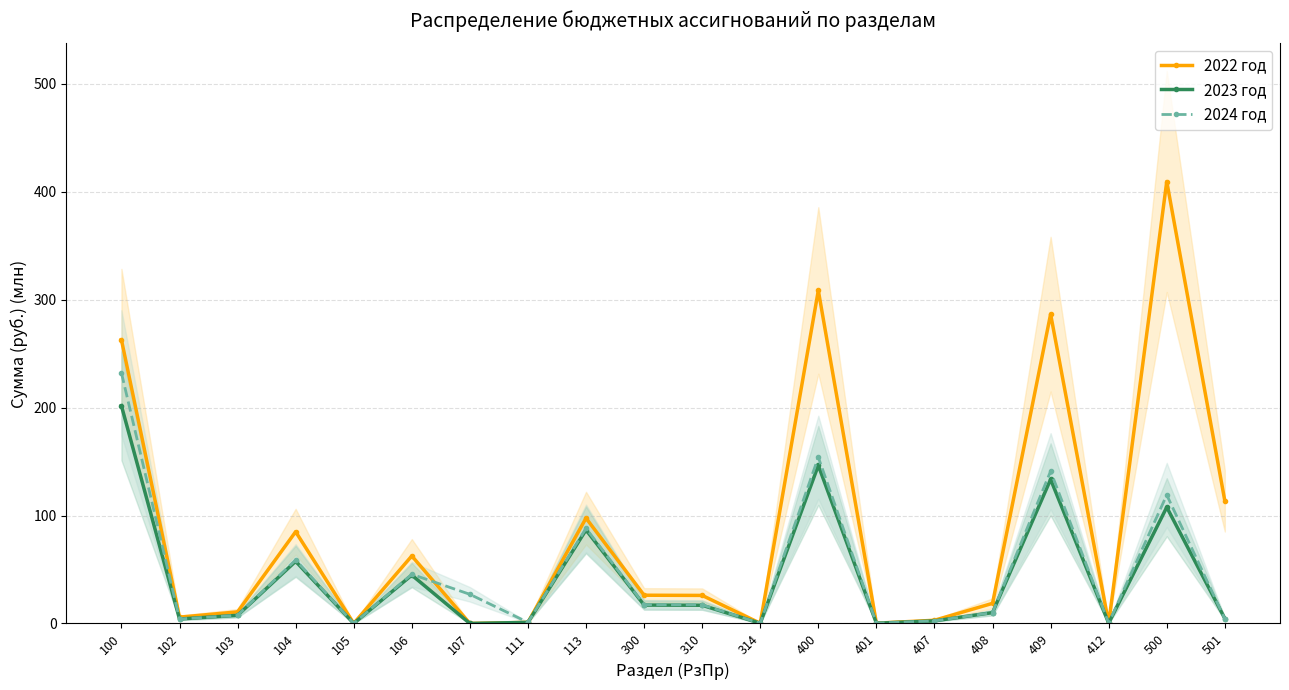

At which label does 2024 год first exceed 17?

100